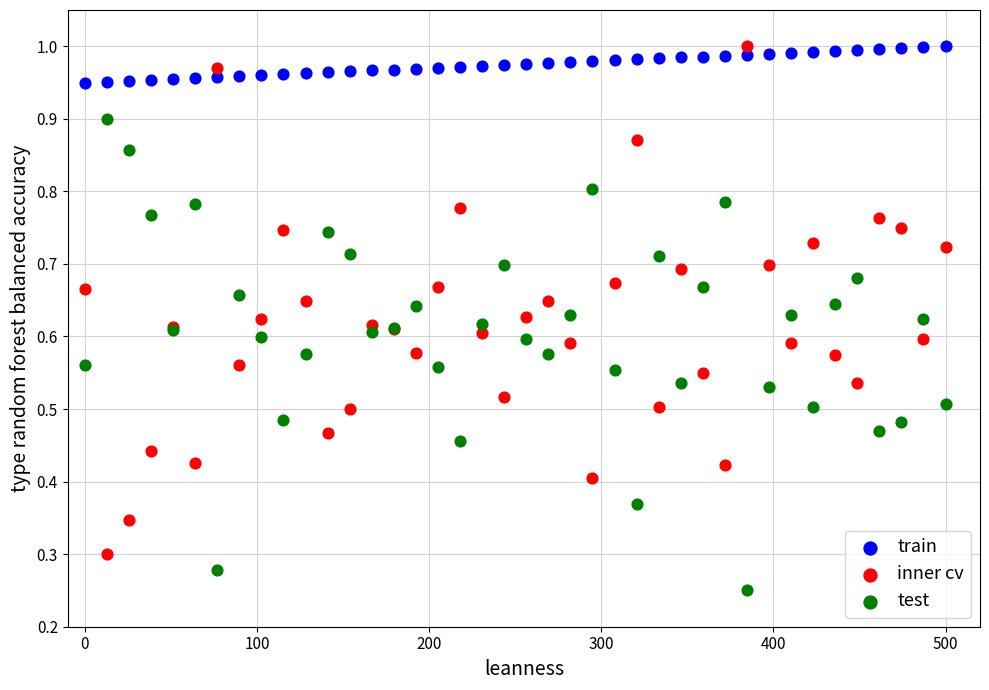

Which series contains the lowest Y value?

test